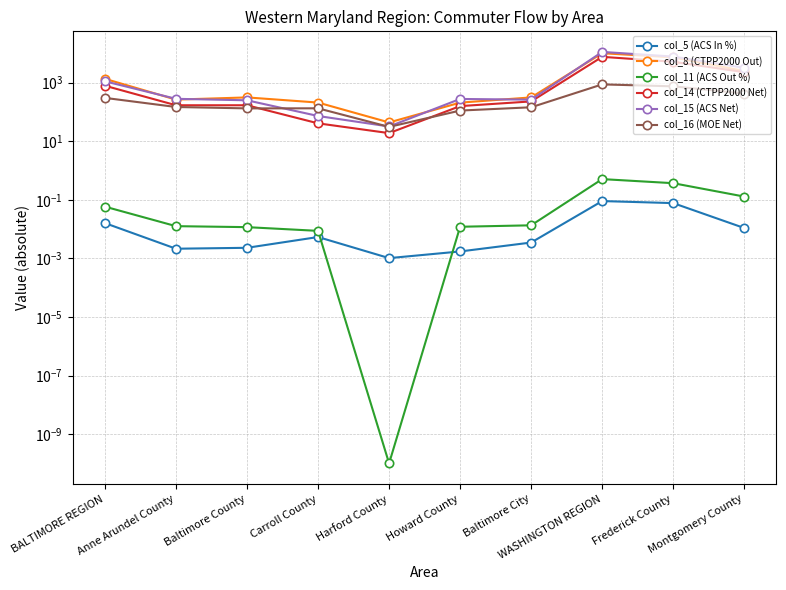

What is the difference between the col_16 (MOE Net) values at Baltimore City and Carroll County?

11.4